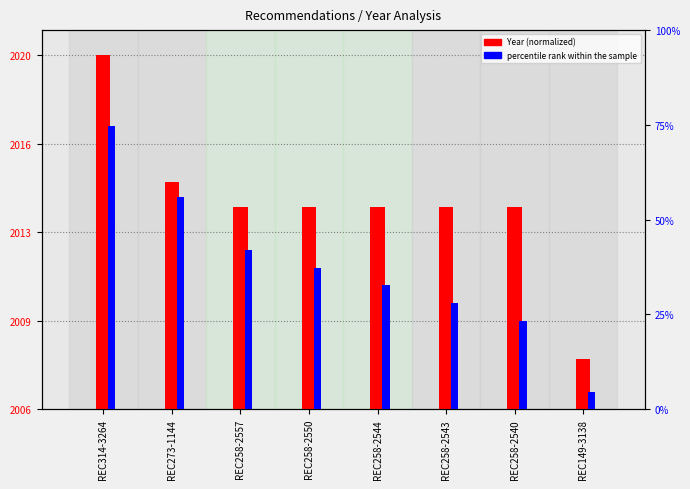

What position from the left is REC273-1144?

2